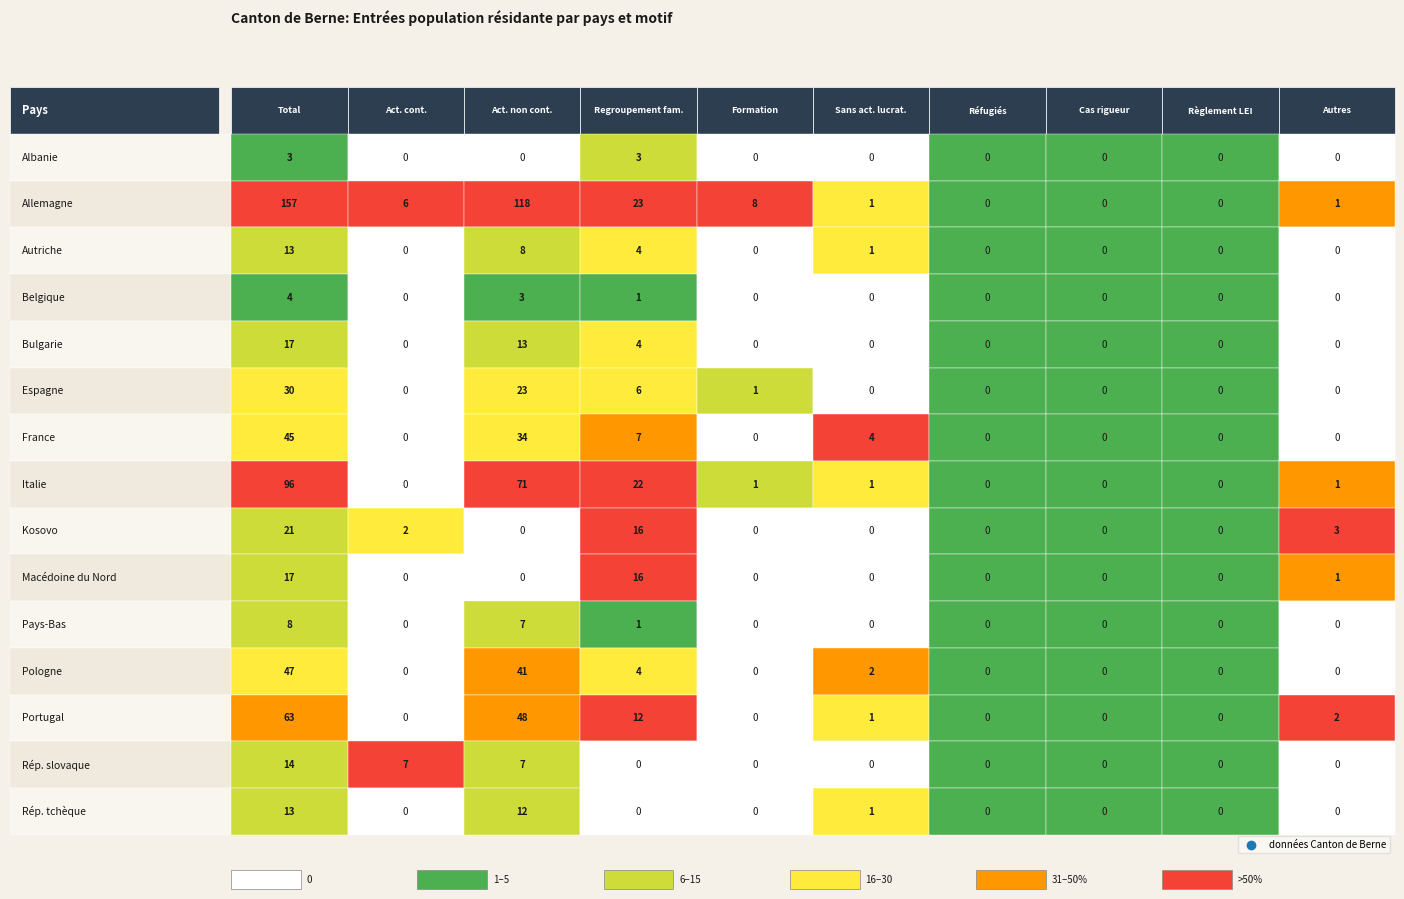

At 2, list the series in order from smallest to largest.

Albanie, Kosovo, Macédoine du Nord, Belgique, Pays-Bas, Rép. slovaque, Autriche, Rép. tchèque, Bulgarie, Espagne, France, Pologne, Portugal, Italie, Allemagne